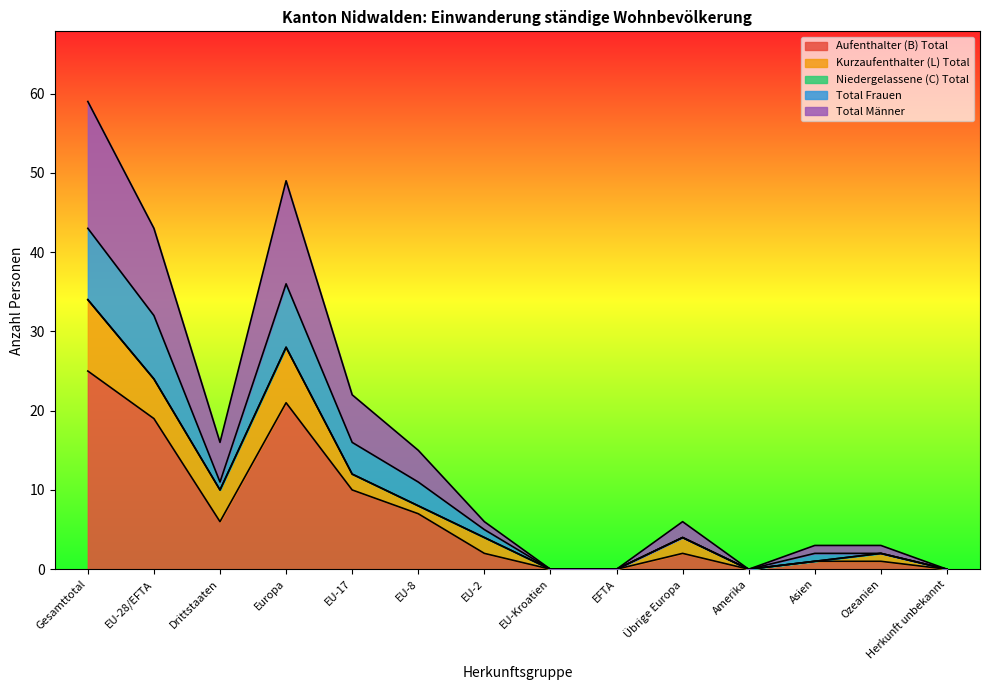

Which has a higher value, Herkunft unbekannt or EU-2?

EU-2